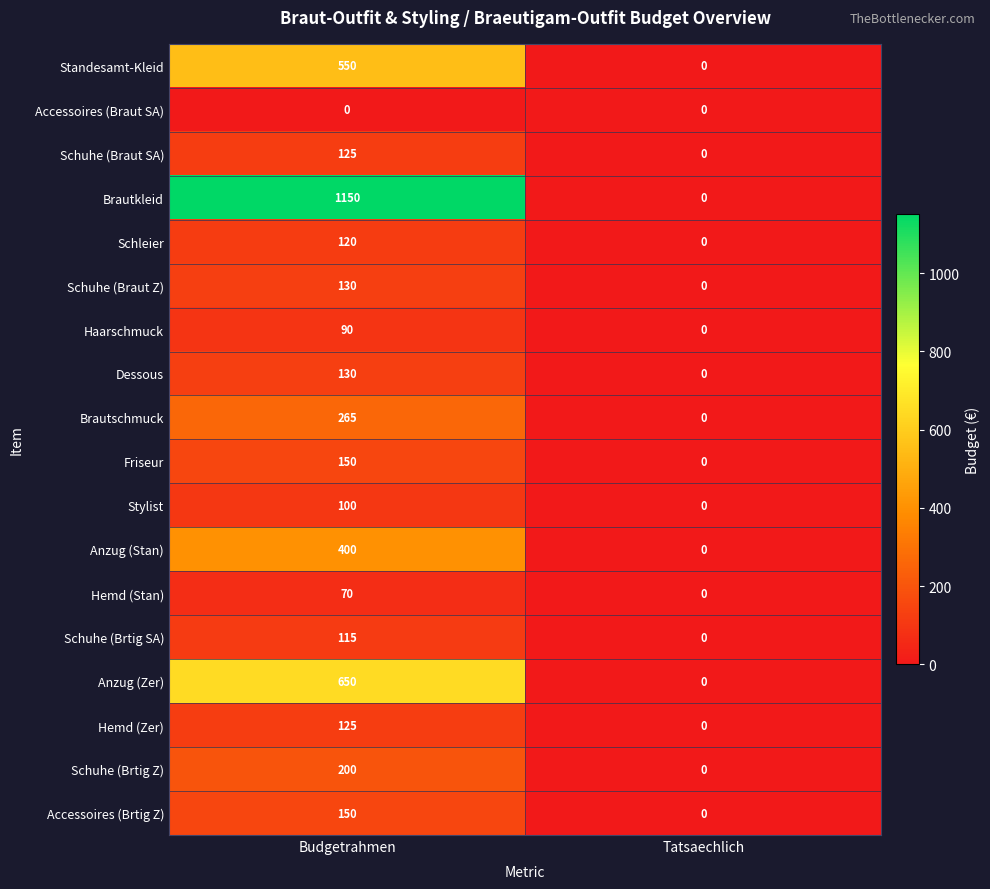

Which series has the largest range (max minus min)?

Brautkleid